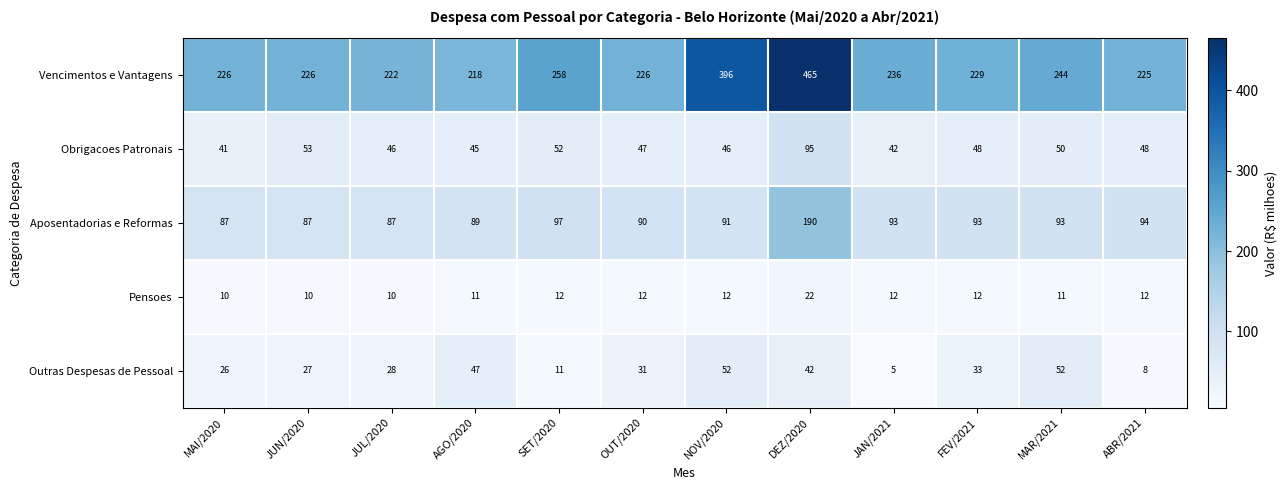

List the series in order of their peak value, lowest first.

Pensoes, Outras Despesas de Pessoal, Obrigacoes Patronais, Aposentadorias e Reformas, Vencimentos e Vantagens